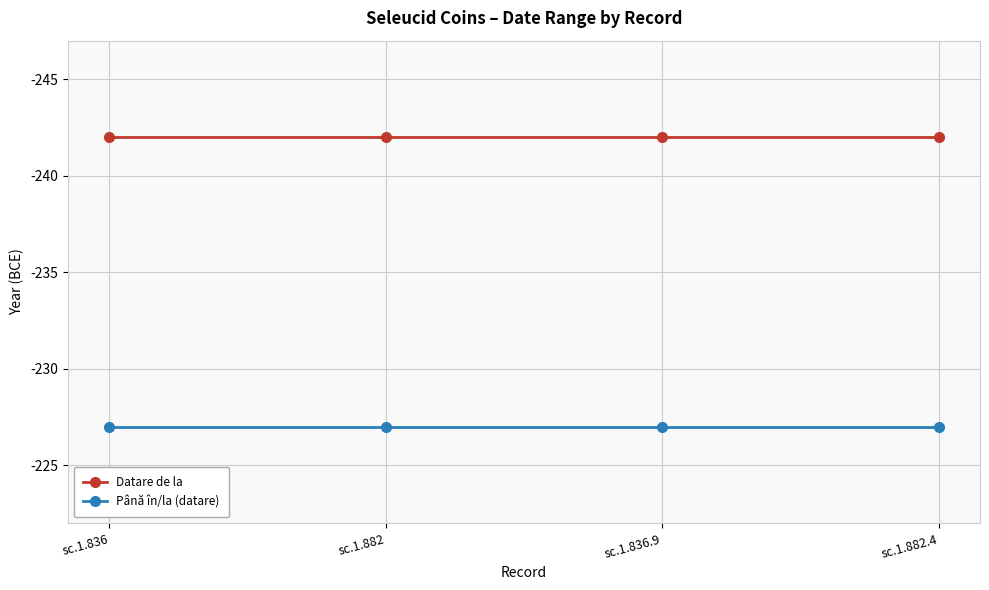

What is the smallest value displayed?

-242